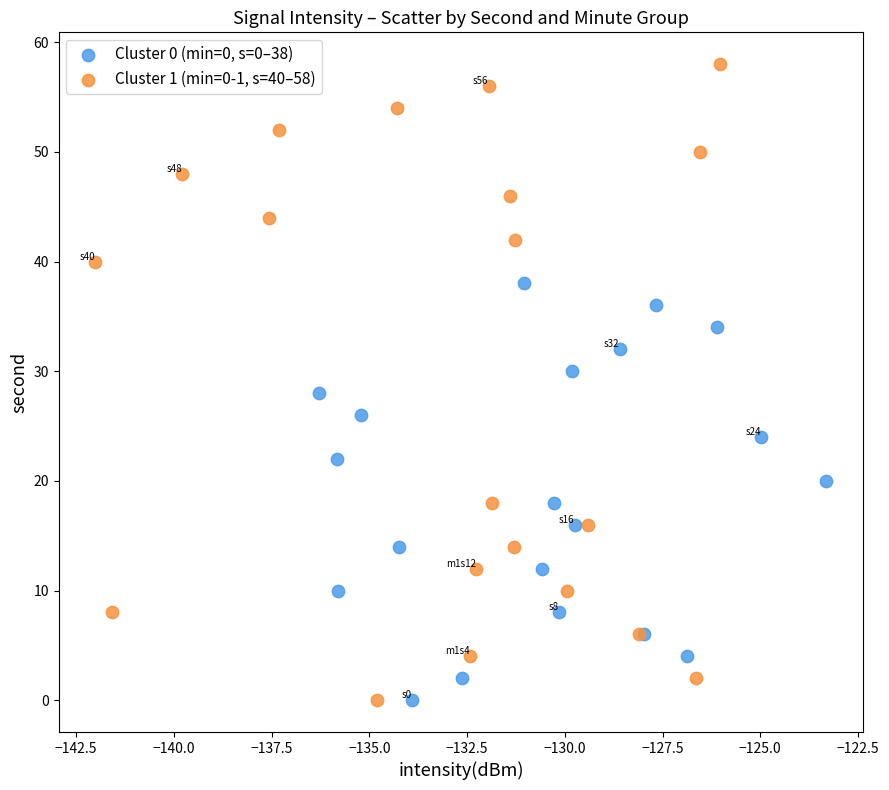

Which series contains the highest Y value?

Cluster 1 (min=0-1, s=40–58)